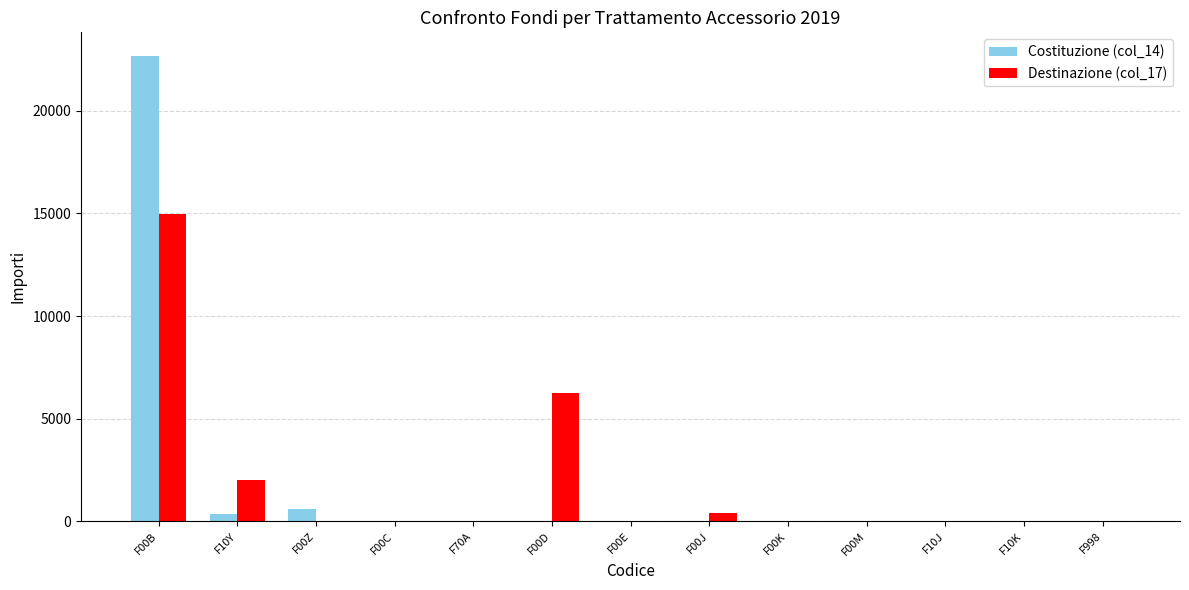

What are all the series names shown in the legend?

Costituzione (col_14), Destinazione (col_17)